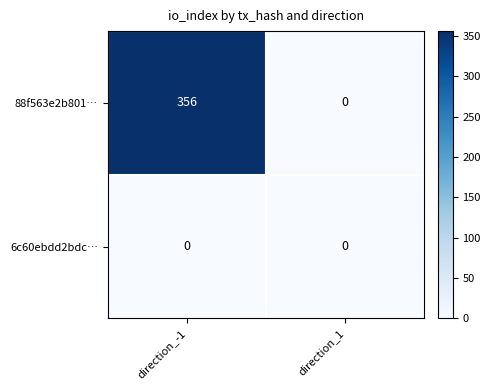

Which series has the largest total across all categories?

88f563e2b801…